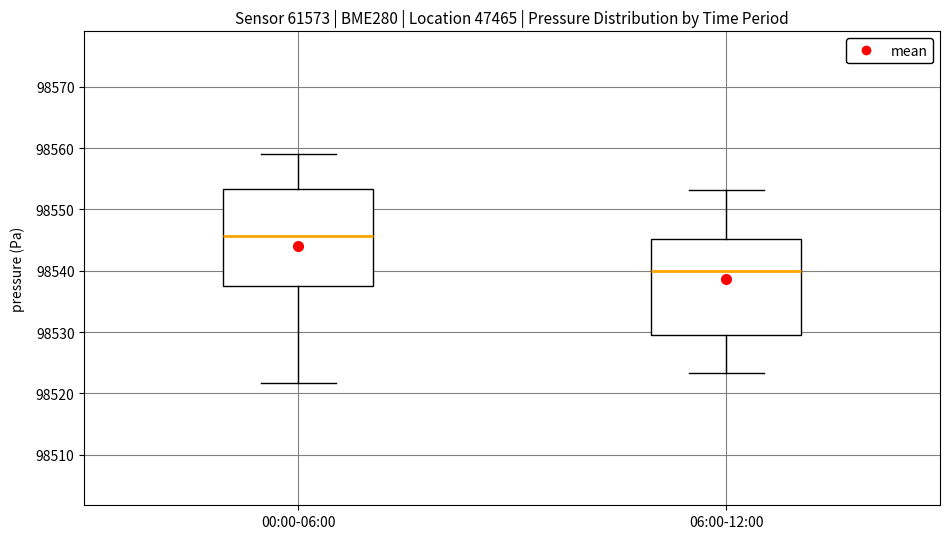

Reading left to right, read every box against the y-axis: the position of its median line, the range the box covers, and the ends of its whiskers. The values are not printed on the chart, so give them approximately, as read against the axis.

00:00-06:00: median 98546, box 98538 to 98553, whiskers 98522 to 98559
06:00-12:00: median 98540, box 98530 to 98545, whiskers 98523 to 98553